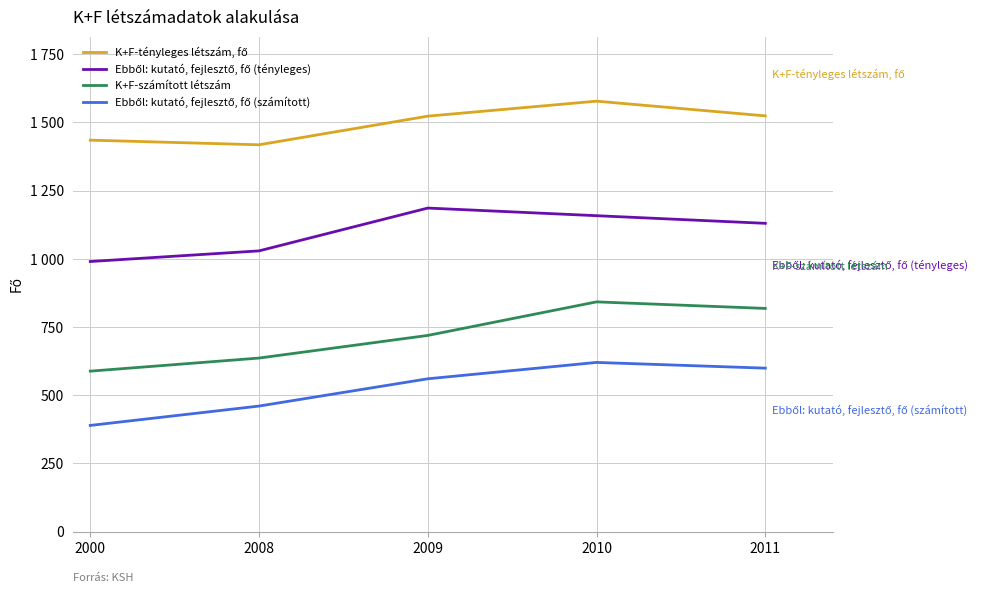

What is the value of the Ebből: kutató, fejlesztő, fő (tényleges) point at the 5th from the left?

1130